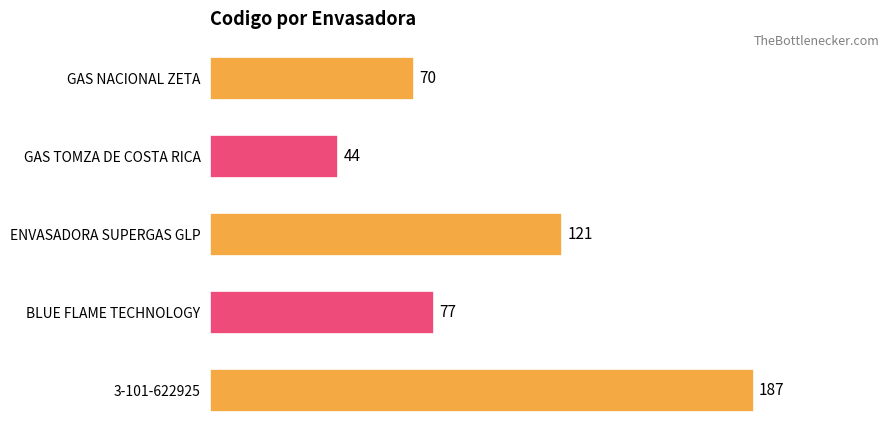

What is the difference between the maximum and minimum values?

143